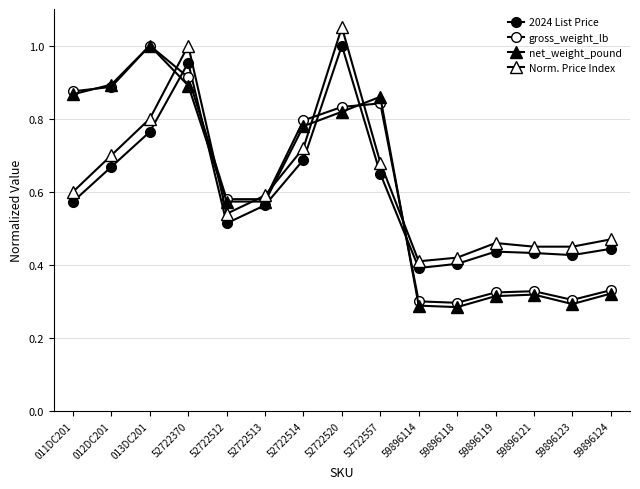

How many lines are shown in the chart?

4